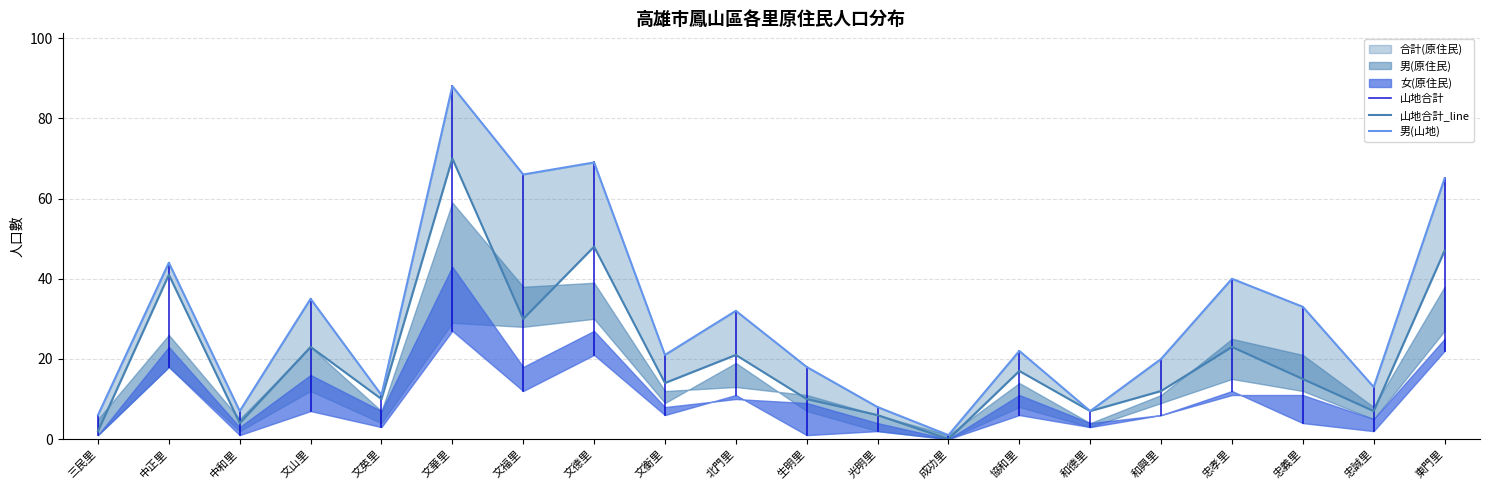

Is the value of 合計(原住民) at 忠義里 greater than the value of 女(原住民) at 文華里?

No